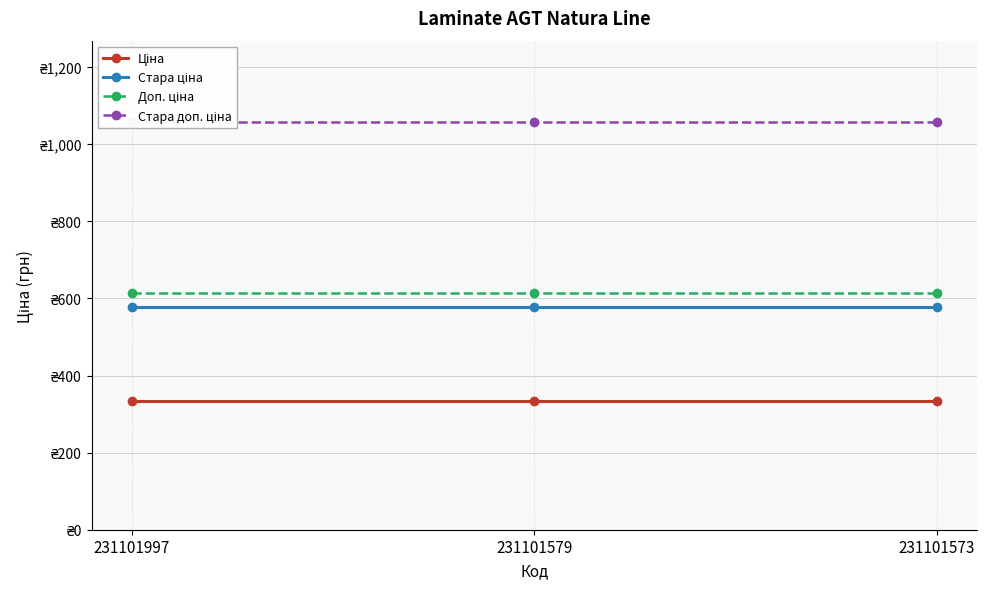

What is the value of the Доп. ціна point at the 2nd from the left?

613.0